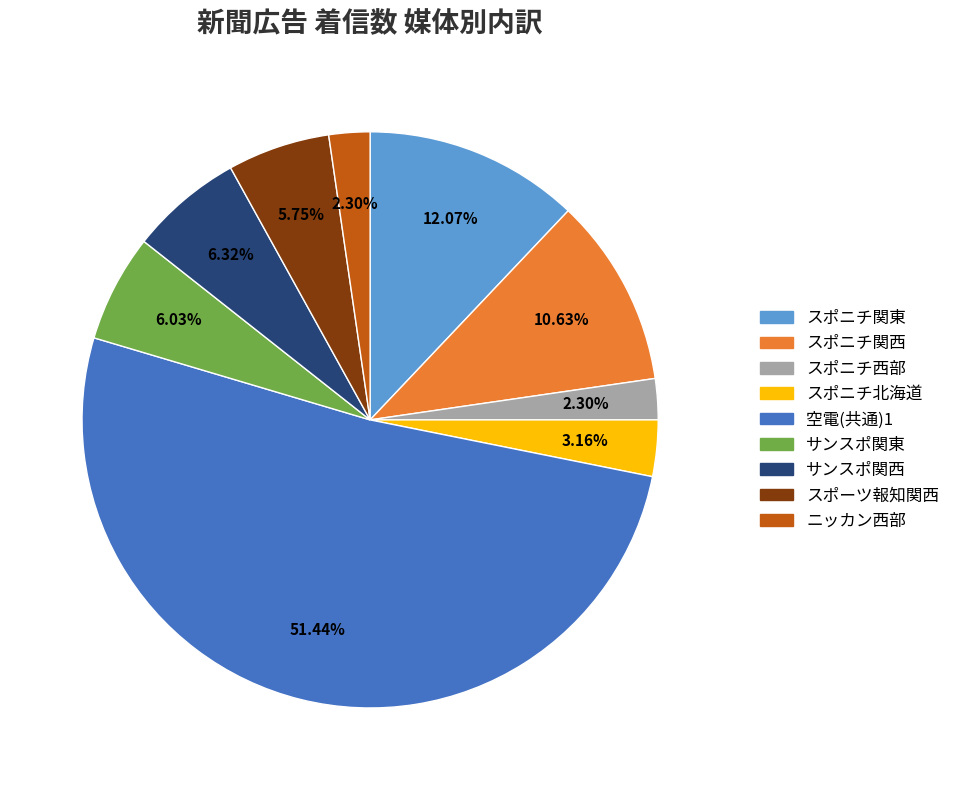

To the nearest percent, what portion does 空電(共通)1 represent?

51%